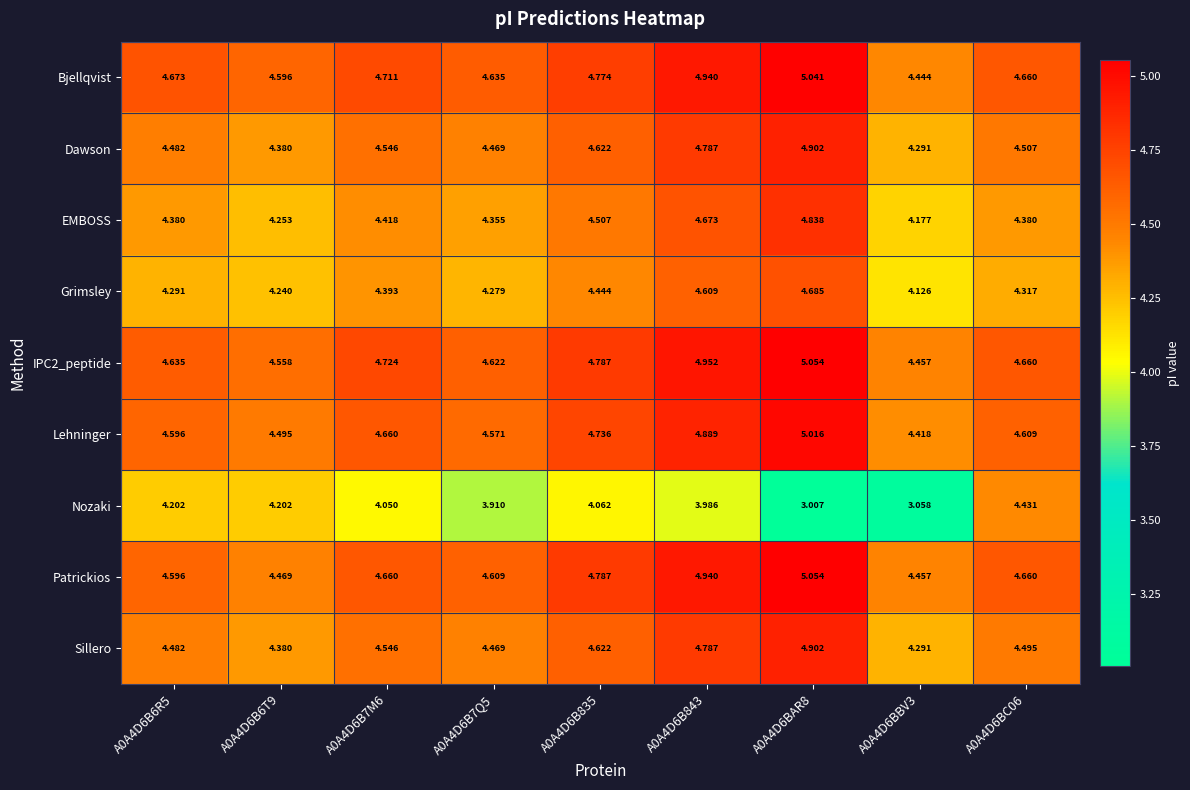

Is the value of Bjellqvist at A0A4D6B6R5 greater than the value of EMBOSS at A0A4D6B835?

Yes